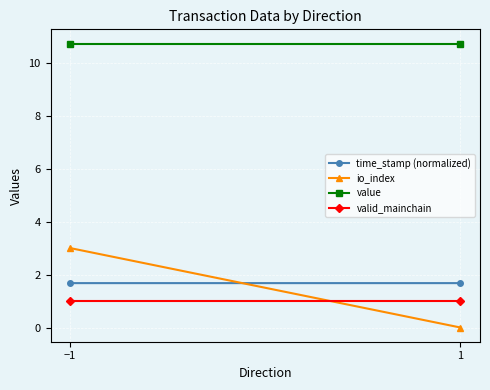

The value of io_index at 1 is 0.9. True or false?

False